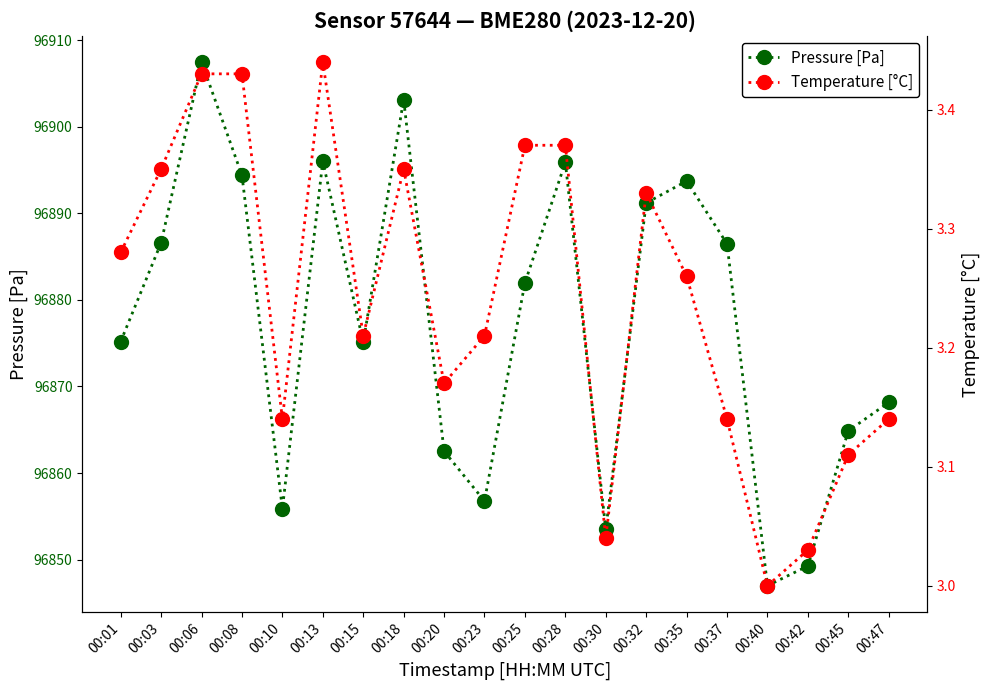

What is the average value of the Pressure [Pa] series?

96877.3